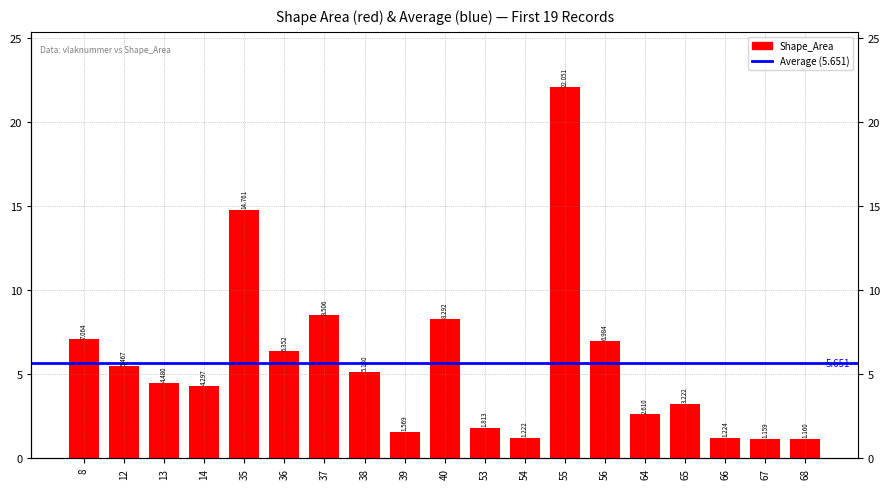

List the labels in order of value, largest first.

55, 35, 37, 40, 8, 56, 36, 12, 38, 13, 14, 65, 64, 53, 39, 66, 54, 68, 67